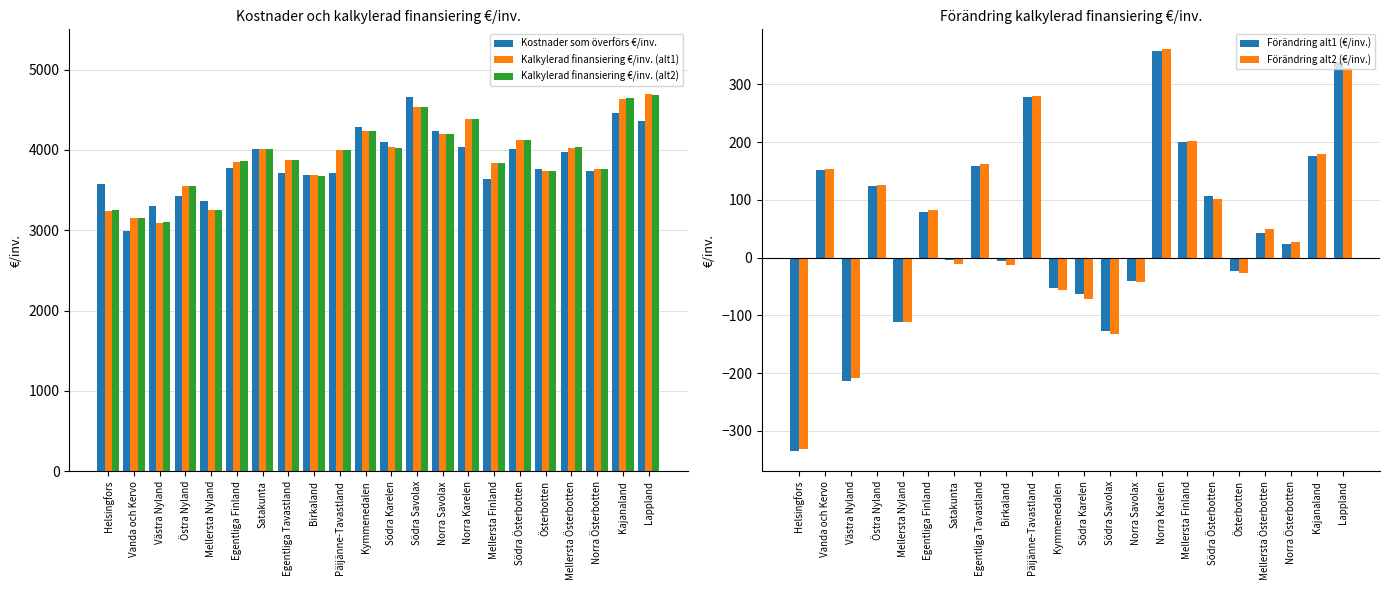

Reading right to left, transcribe all the data shown in this chart.

Kostnader som överförs €/inv.: 4361.1	4462.6	3735.0	3979.1	3764.2	4016.5	3636.9	4029.6	4236.6	4659.7	4096.7	4288.7	3717.4	3691.3	3710.3	4015.1	3773.9	3367.2	3428.9	3305.0	2996.1	3577.9
Kalkylerad finansiering €/inv. (alt1): 4700.3	4638.7	3759.2	4022.3	3741.3	4124.0	3836.6	4387.9	4195.7	4532.2	4034.1	4235.8	3995.6	3685.4	3868.8	4010.2	3852.6	3256.7	3553.4	3091.0	3148.2	3242.9
Kalkylerad finansiering €/inv. (alt2): 4688.6	4641.7	3762.1	4029.4	3737.5	4118.3	3838.1	4390.0	4195.2	4528.0	4025.9	4232.7	3997.7	3679.1	3872.0	4005.0	3855.8	3255.4	3554.3	3096.3	3148.9	3247.0
Förändring alt1 (€/inv.): 339.3	176.2	24.2	43.2	-22.9	107.6	199.7	358.3	-40.9	-127.4	-62.6	-52.8	278.2	-5.9	158.6	-4.9	78.6	-110.5	124.5	-214.1	152.1	-335.0
Förändring alt2 (€/inv.): 327.6	179.2	27.2	50.3	-26.7	101.8	201.2	360.4	-41.4	-131.7	-70.7	-56.0	280.3	-12.2	161.8	-10.2	81.9	-111.8	125.5	-208.7	152.8	-330.9